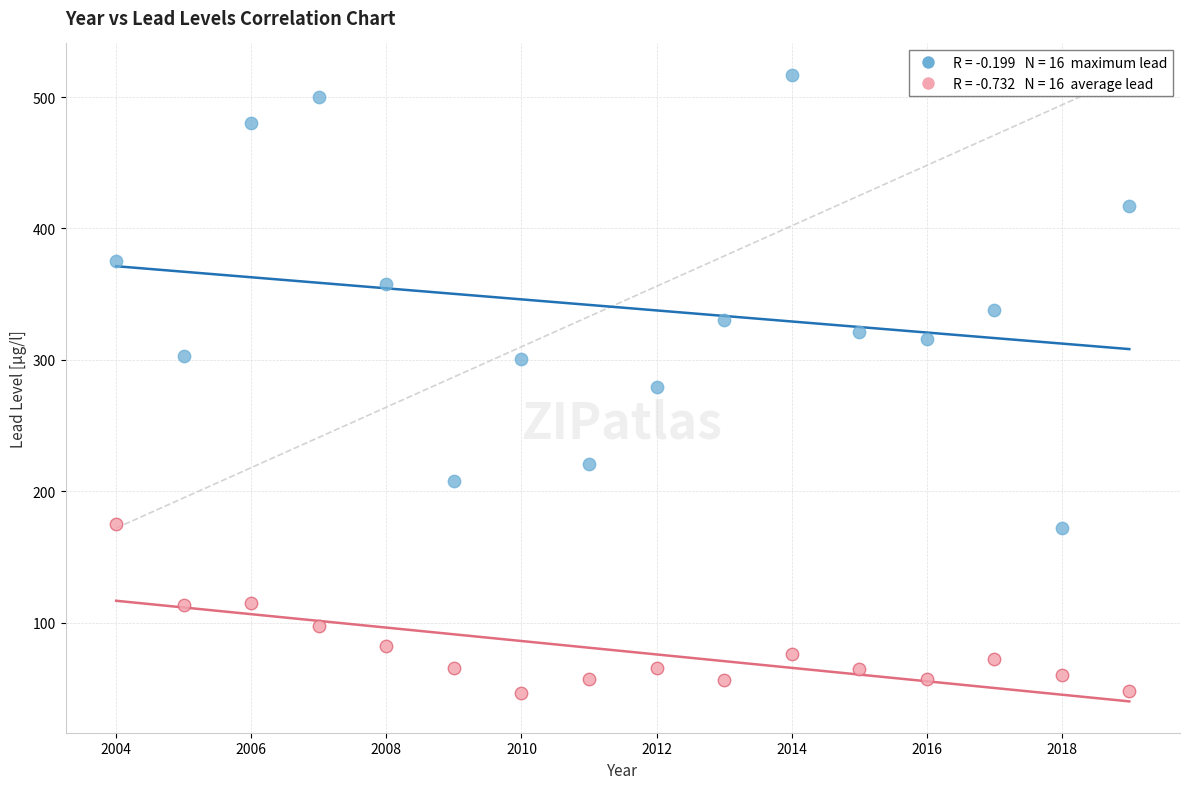

Across all data points, what is the range of X values (max minus min)?

15.0